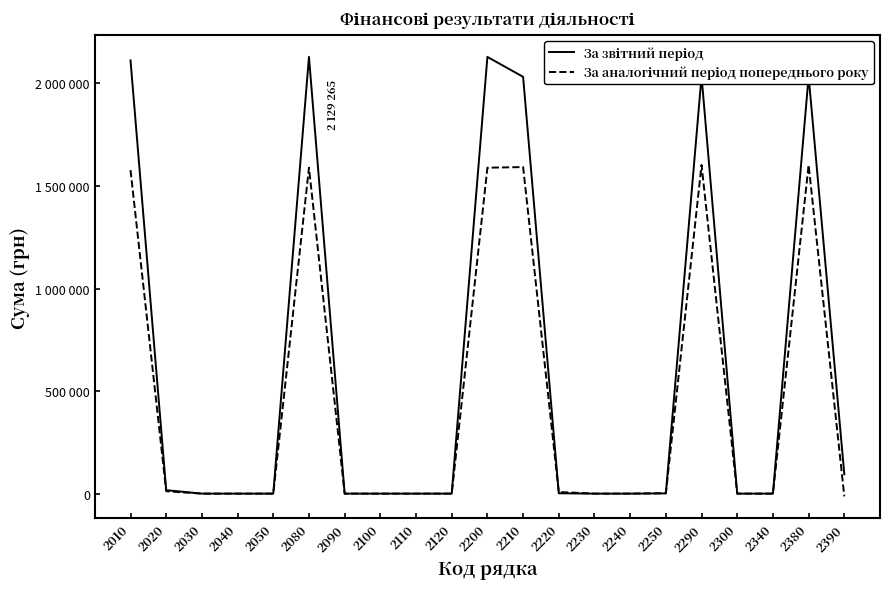

Which series ends up on top after the final intersection of За аналогічний період попереднього року and За звітний період?

За звітний період